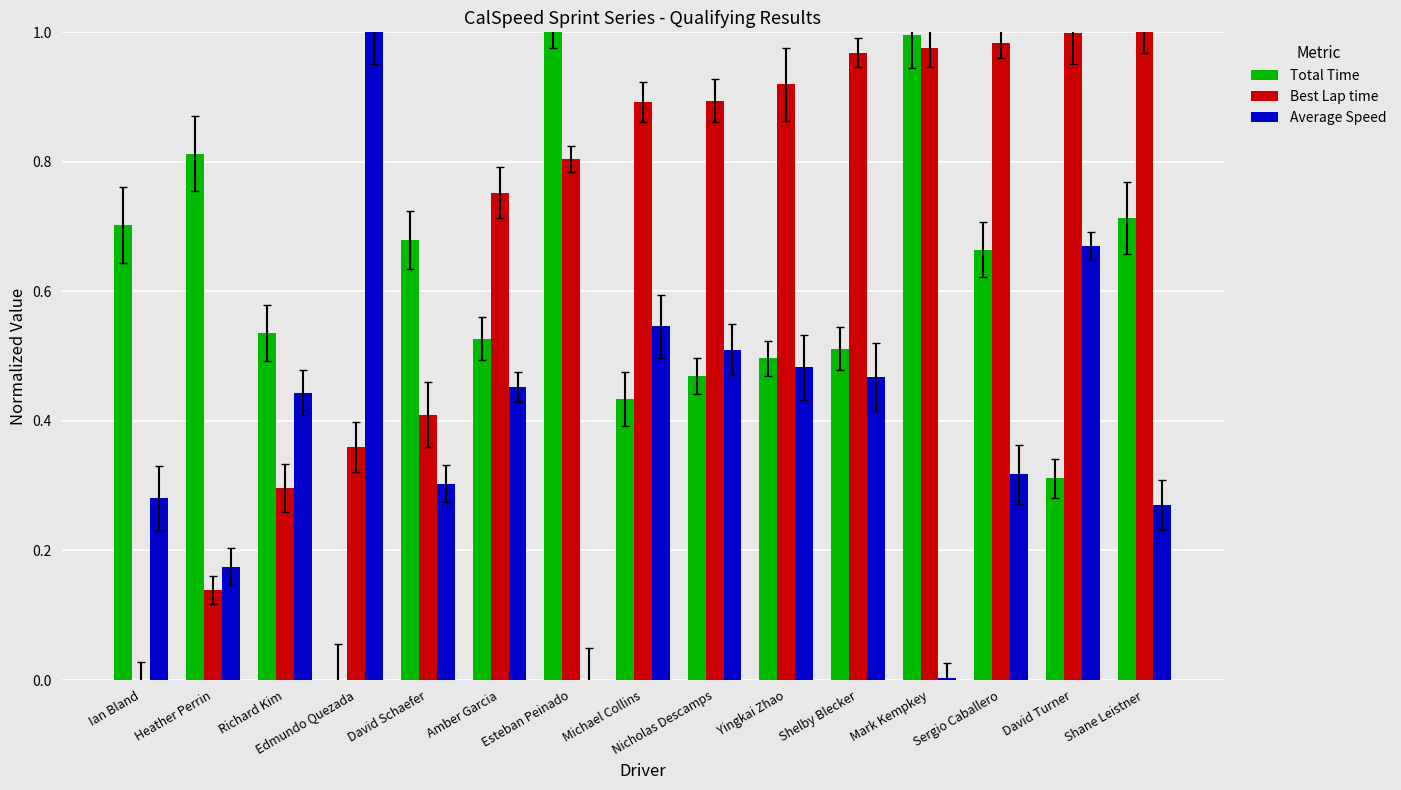

Which series has the largest range (max minus min)?

Total Time